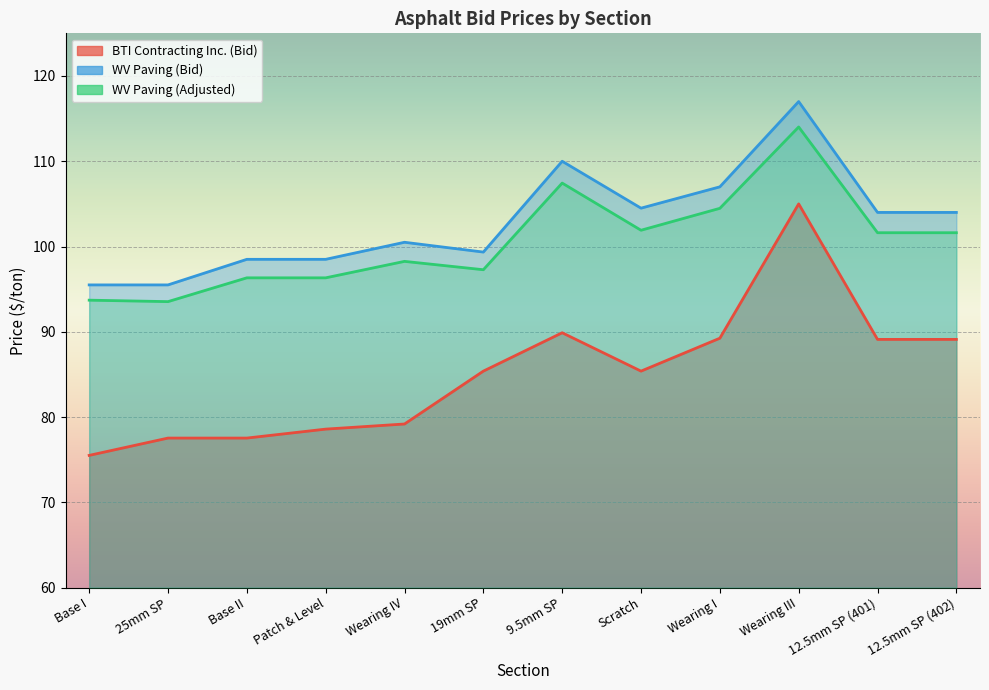

What is the total value across all series at 25mm SP?

266.6